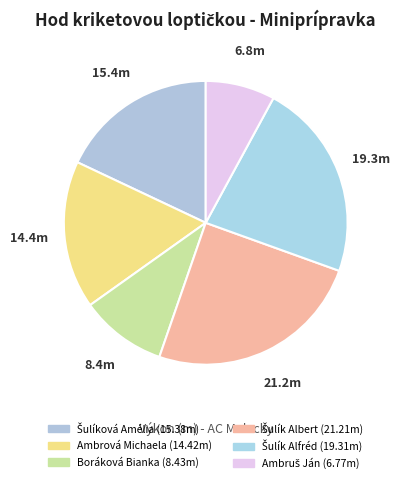

How many slices are in this pie chart?

6